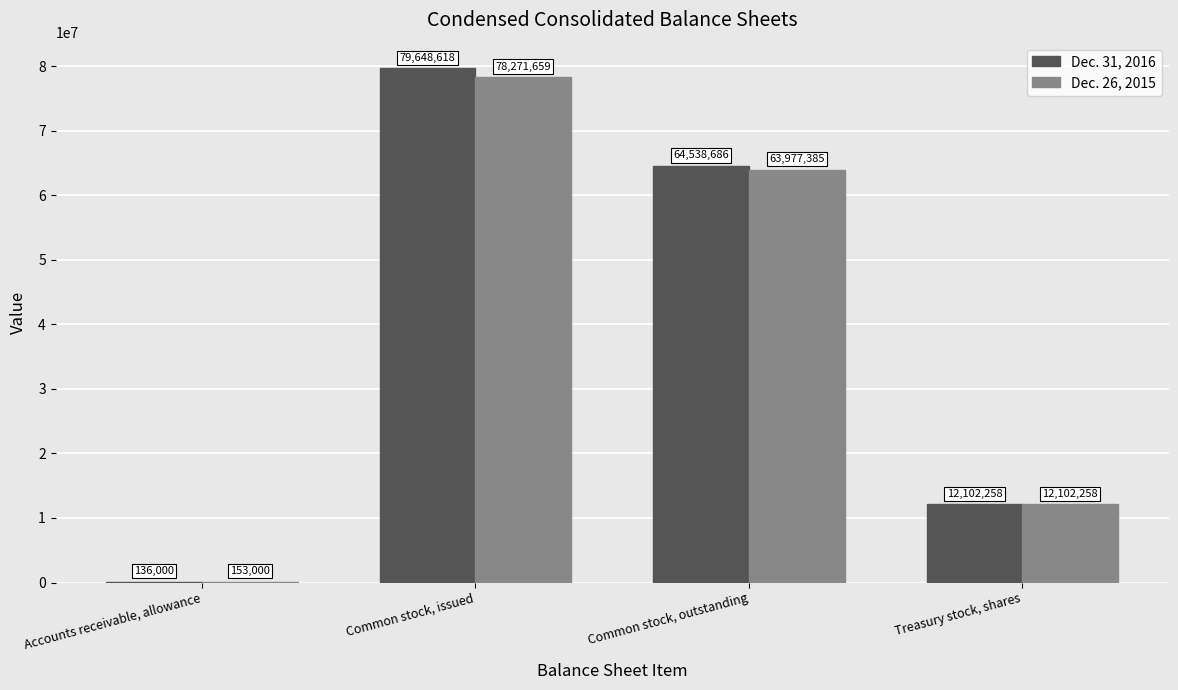

At which category is the sum across all series the highest?

Common stock, issued